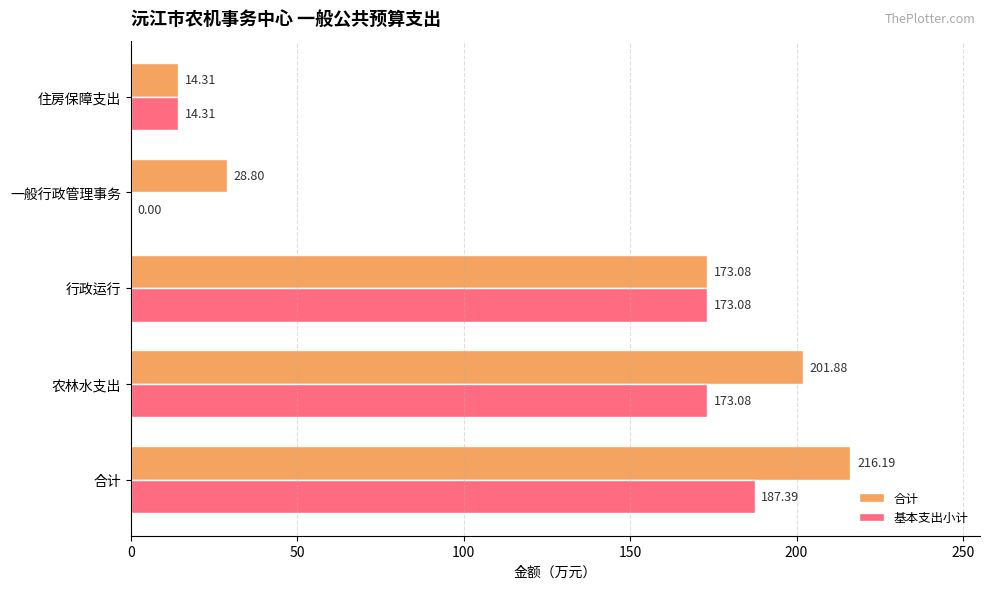

What is the sum of all 合计 values?

634.3